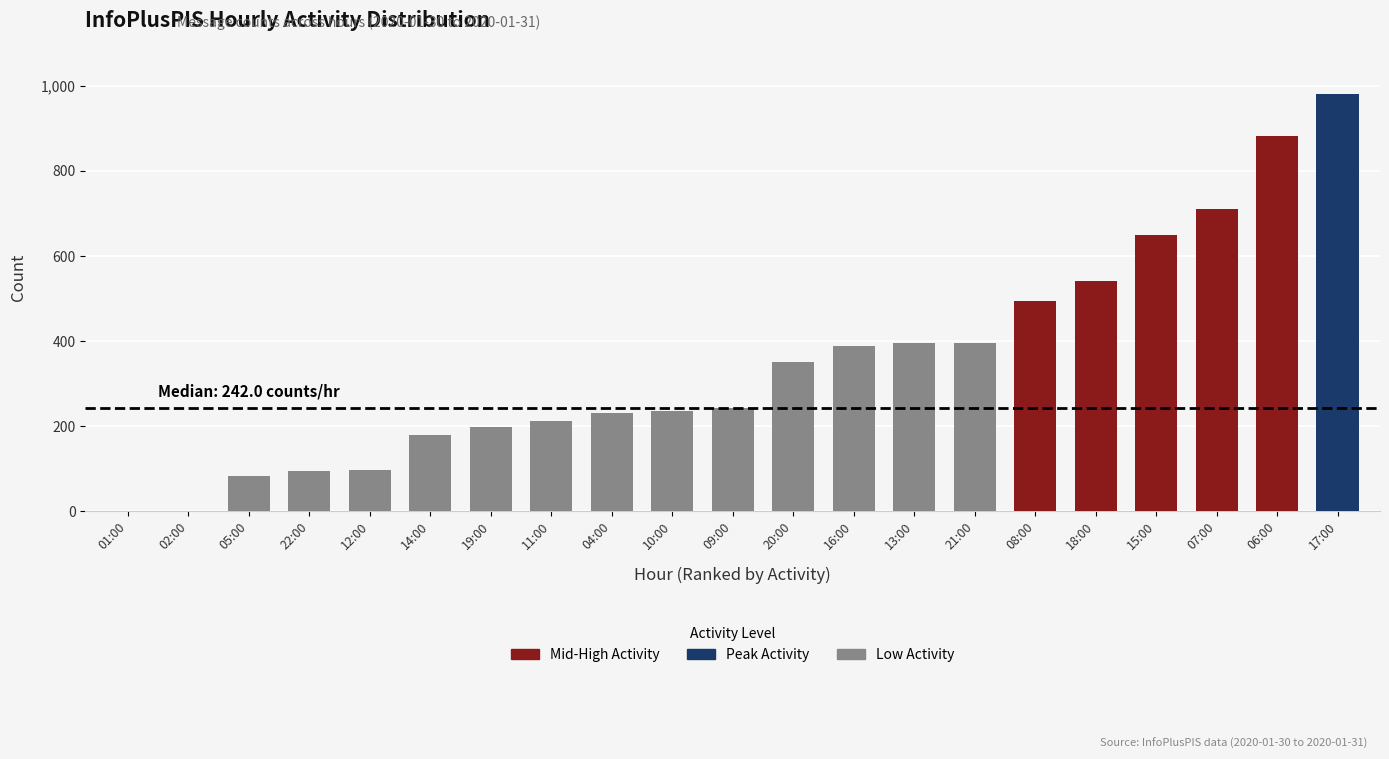

Does the chart contain stacked bars?

No